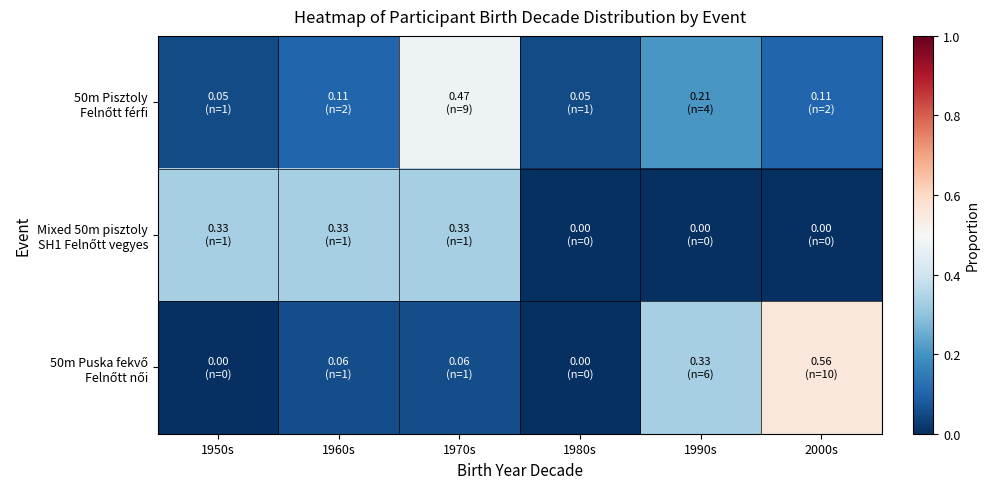

Which category has the lowest value across all series?

1980s